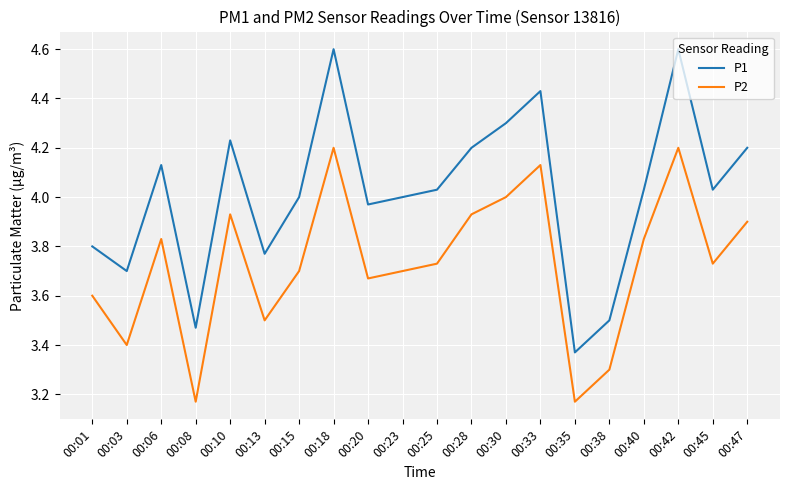

True or false: P2 and P1 intersect in this chart.

False